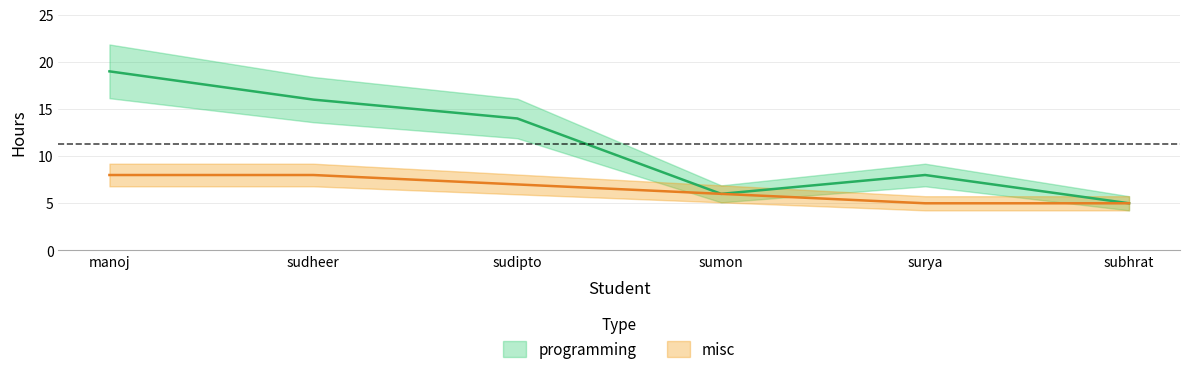

What is the label of the 2nd point from the left?

sudheer